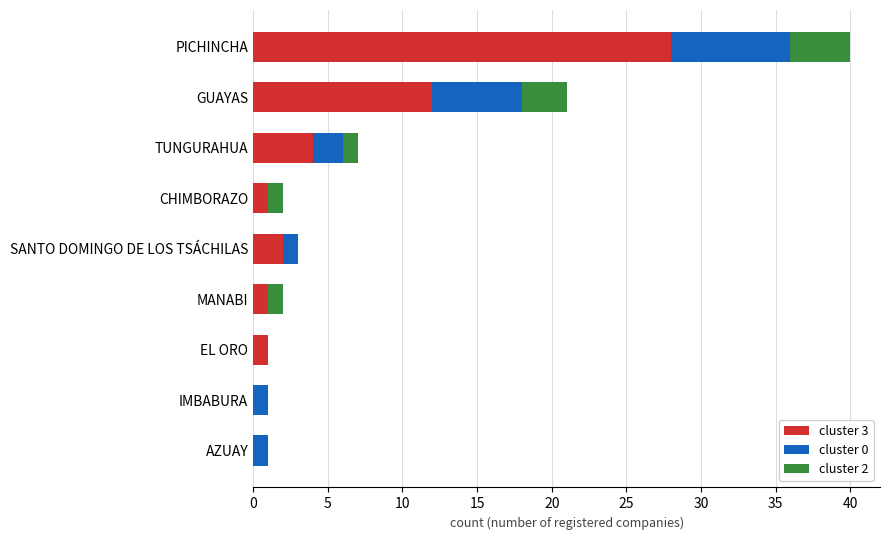

At which category is the sum across all series the highest?

PICHINCHA